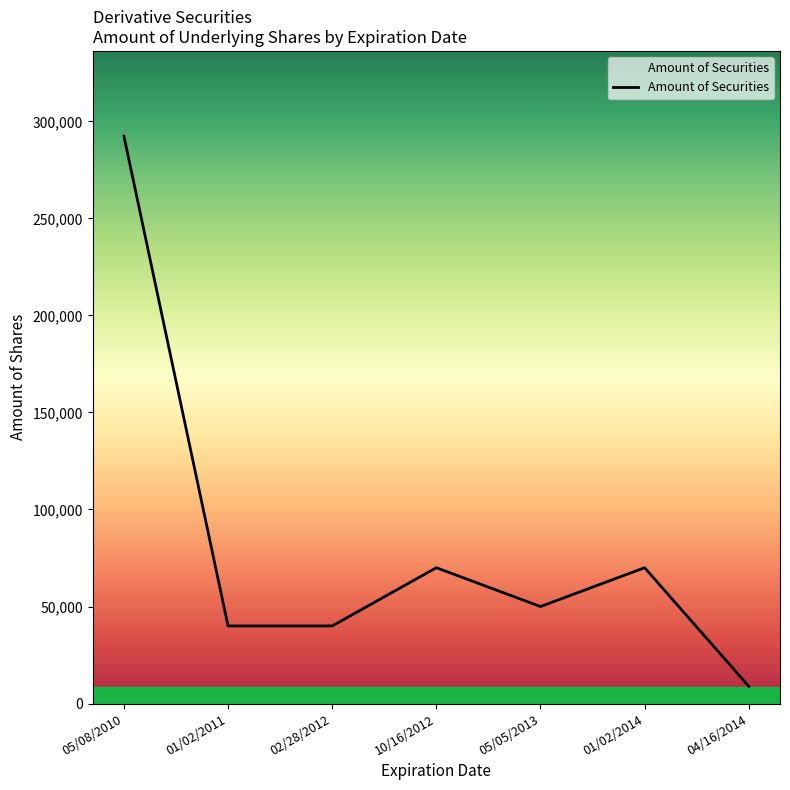

Is this an area chart (filled region under the line)?

No